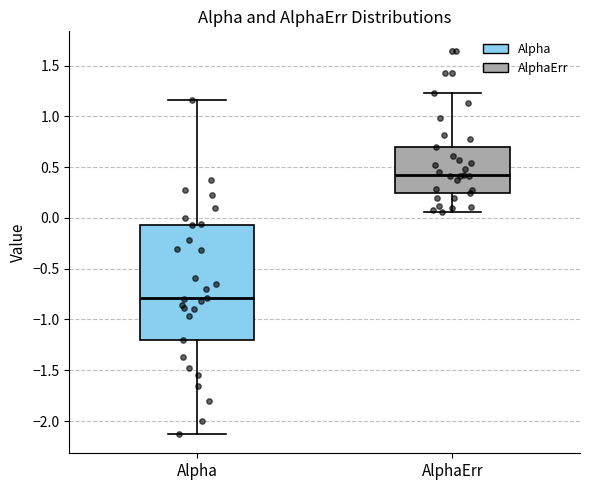

Where does the upper whisker of the box for AlphaErr end on the y-axis? The values are not printed on the chart, so give them approximately, as read against the axis.

1.25